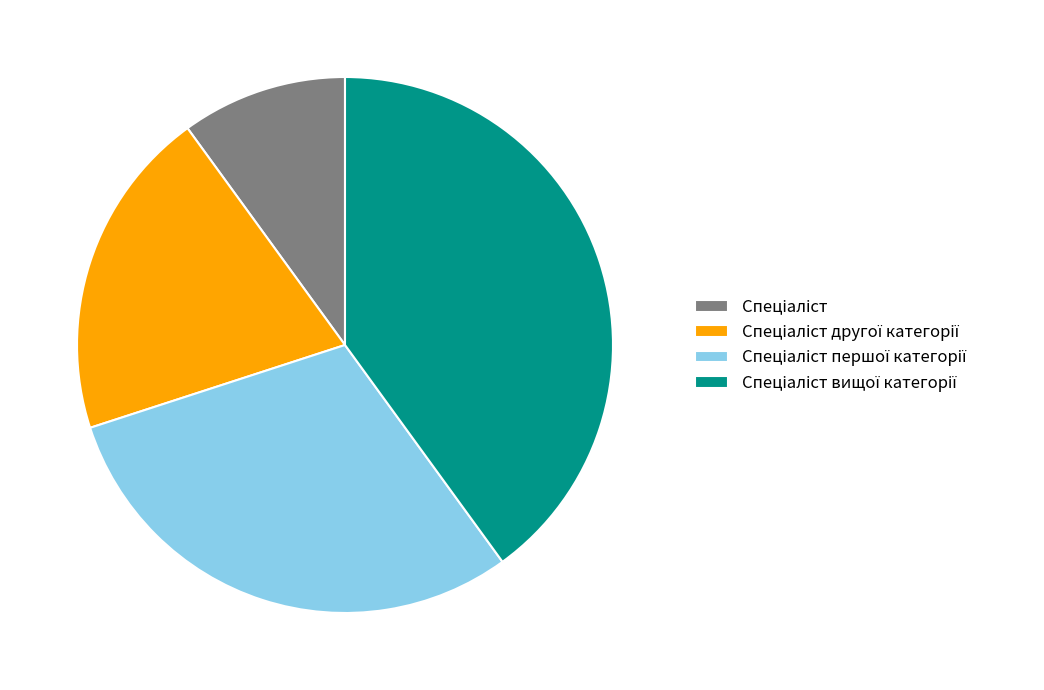

Is there any slice that represents more than half of the pie?

No